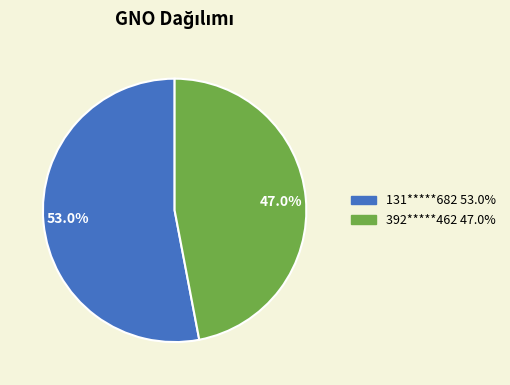

Which slice represents more than half of the pie?

53.0%